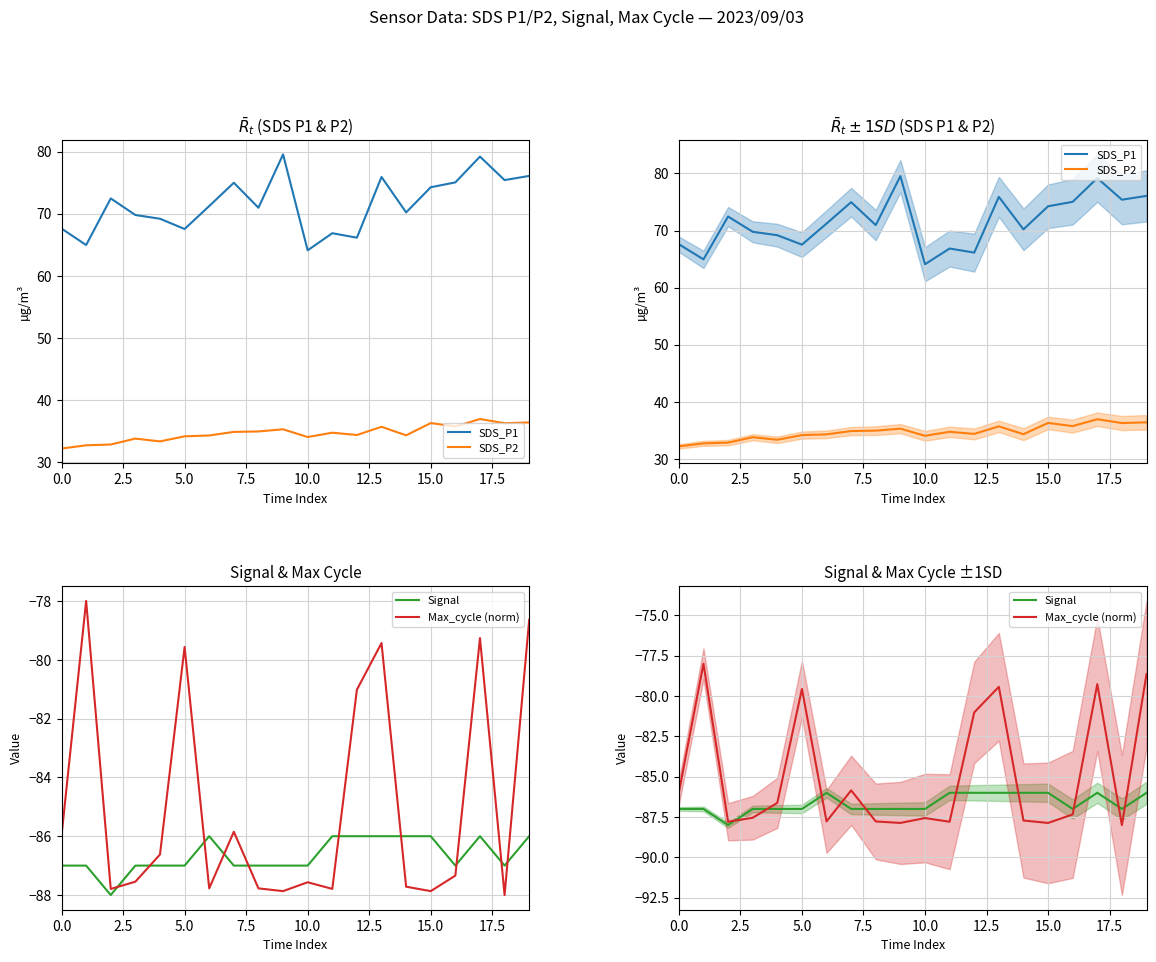

What is the sum of the Max_cycle (norm) values at 0.0 and 5.0?

-165.5